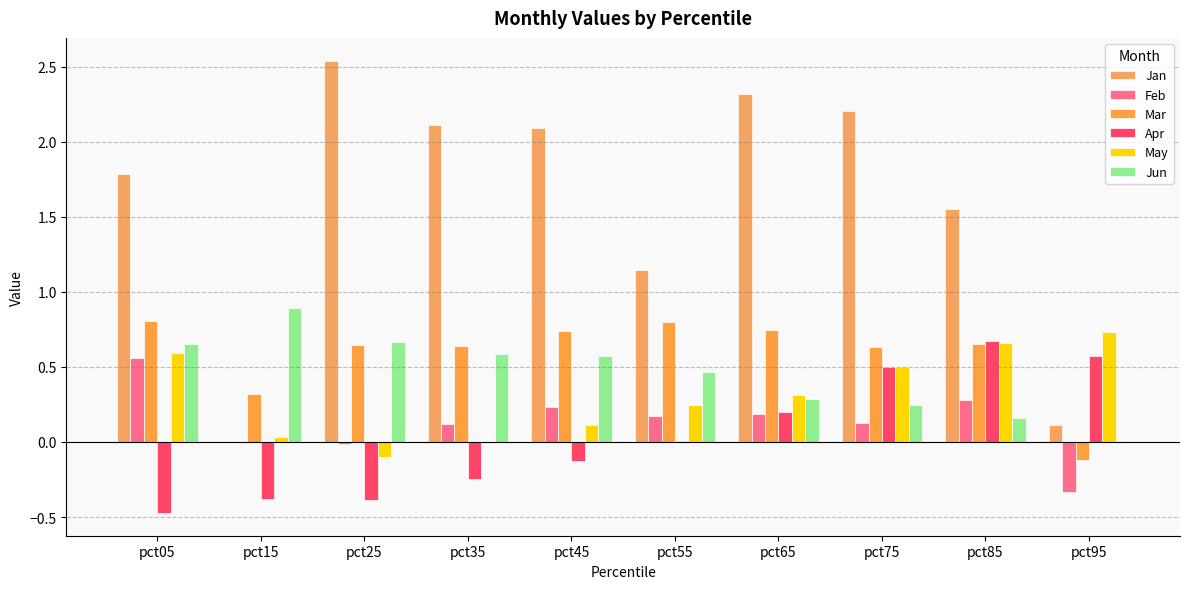

Which series has the widest spread of values?

Jan